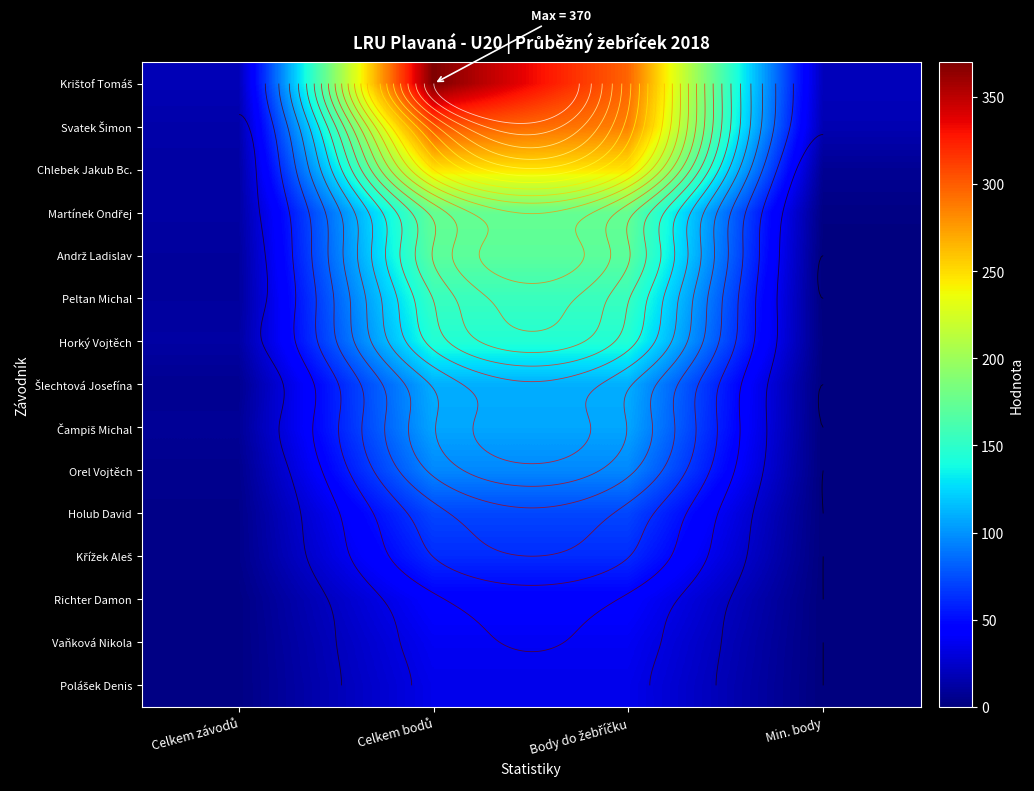

What is the difference between the Richter Damon values at Celkem bodů and Celkem závodů?

42